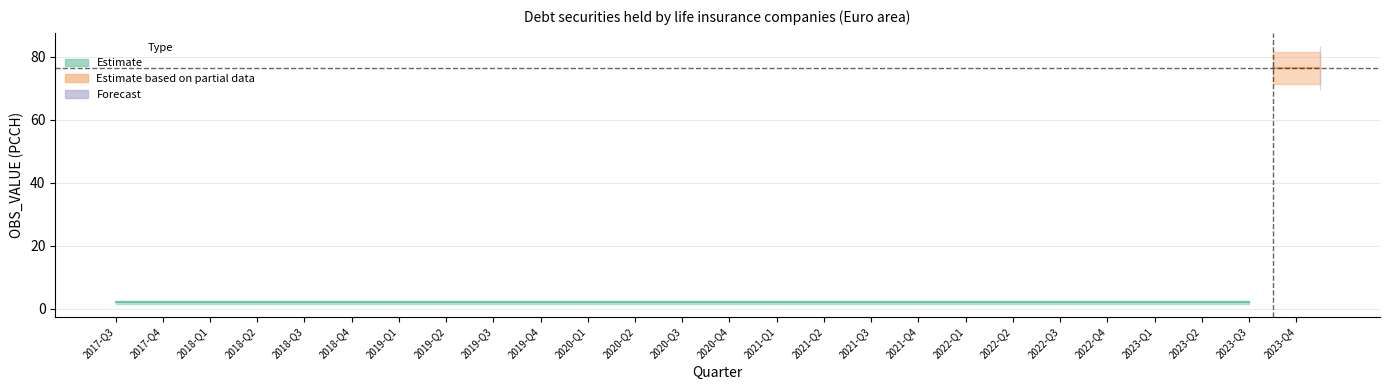

The value of Forecast at 2017-Q4 is 0.0. True or false?

True